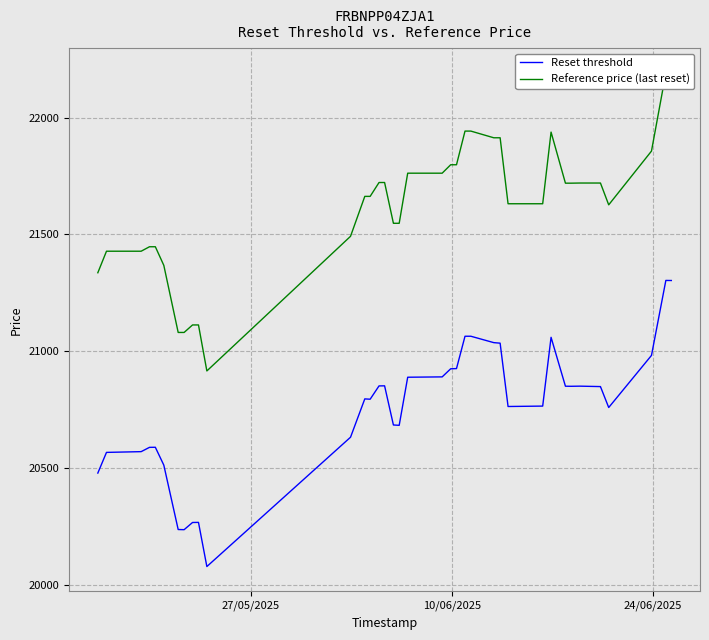

How many series are shown in this chart?

2